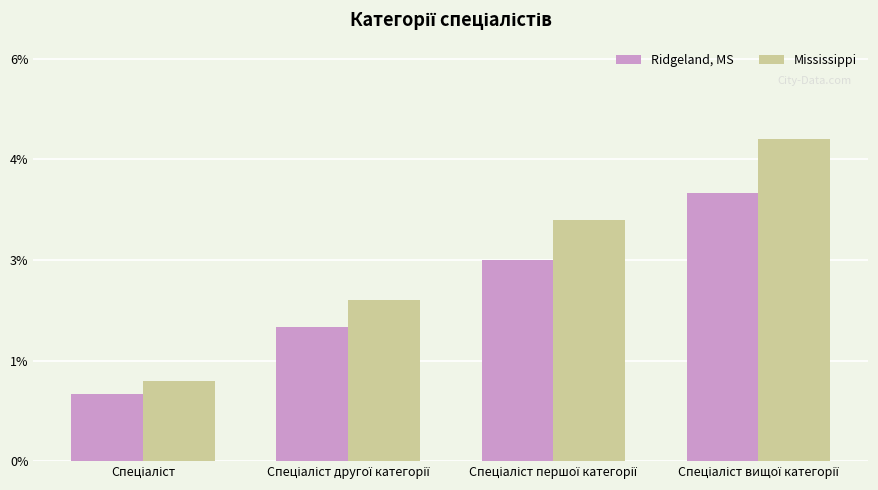

Which category has the highest value in the Ridgeland, MS series?

Спеціаліст вищої категорії